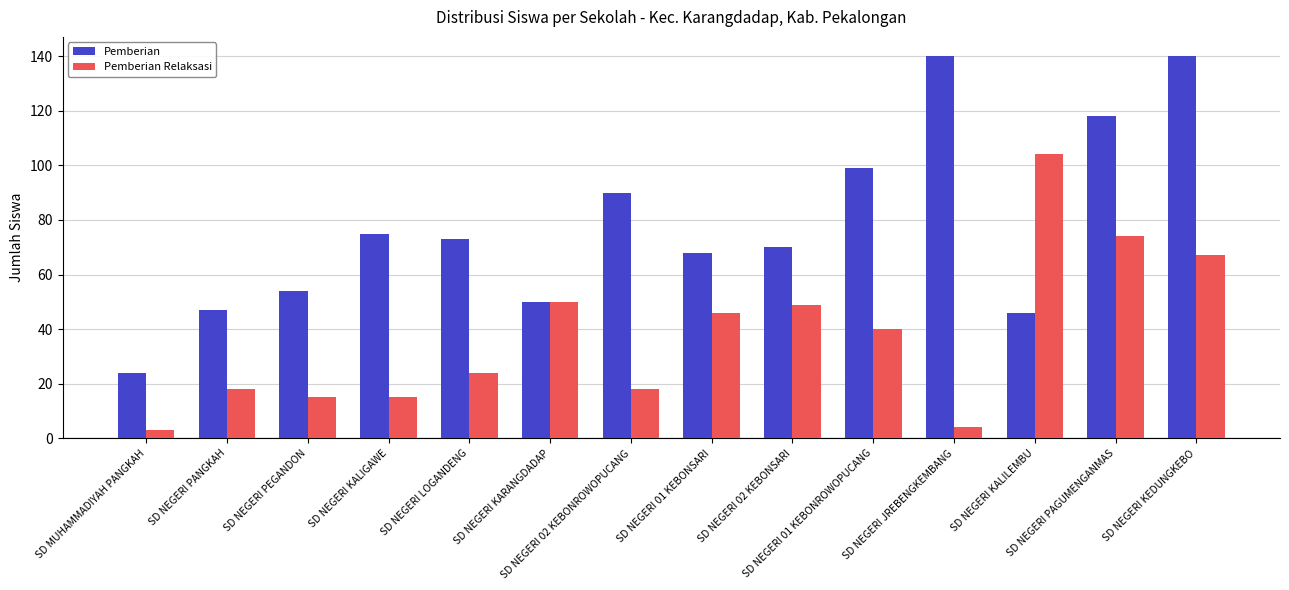

What is the value of the Pemberian bar at the 11th from the left?

140